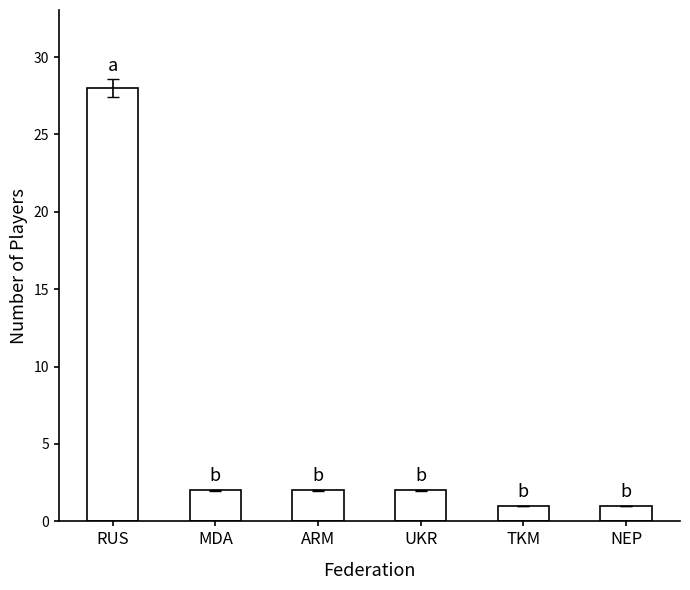

Are the bars horizontal?

No